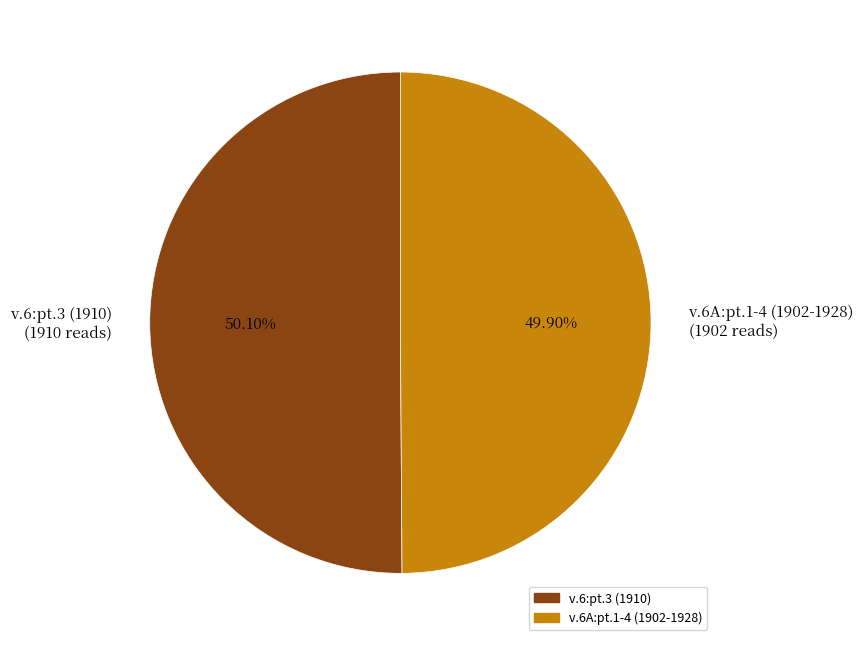

True or false: v.6A:pt.1-4 (1902-1928) accounts for 50% of the total.

True